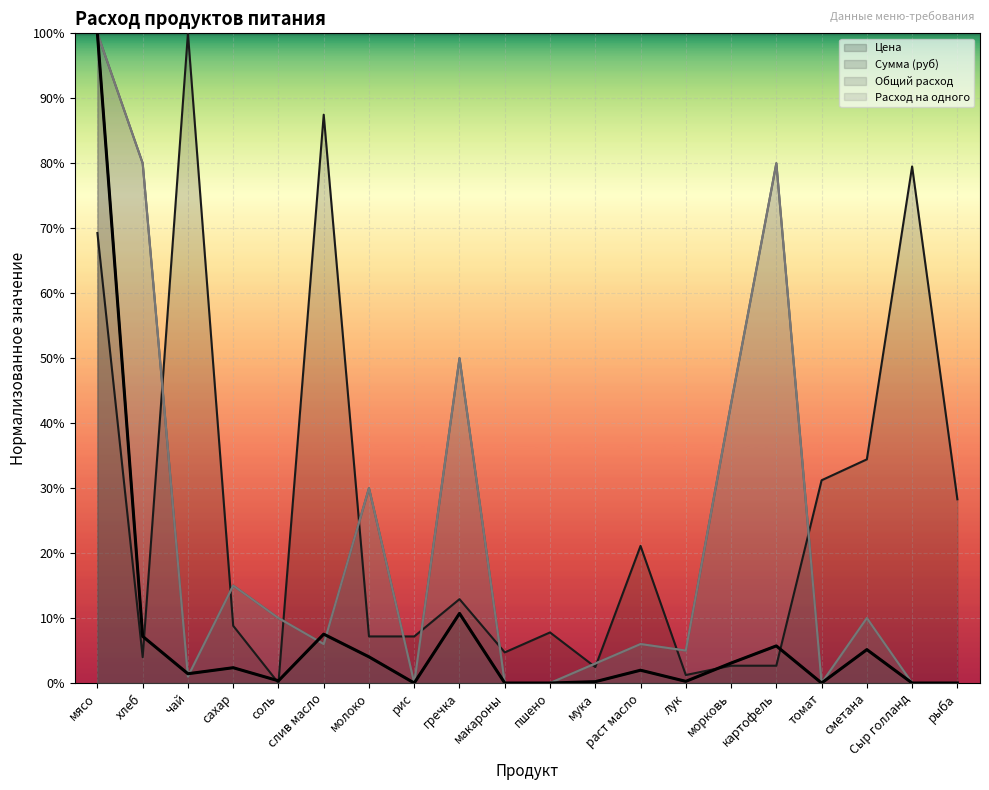

Count the number of data series in this chart.

4